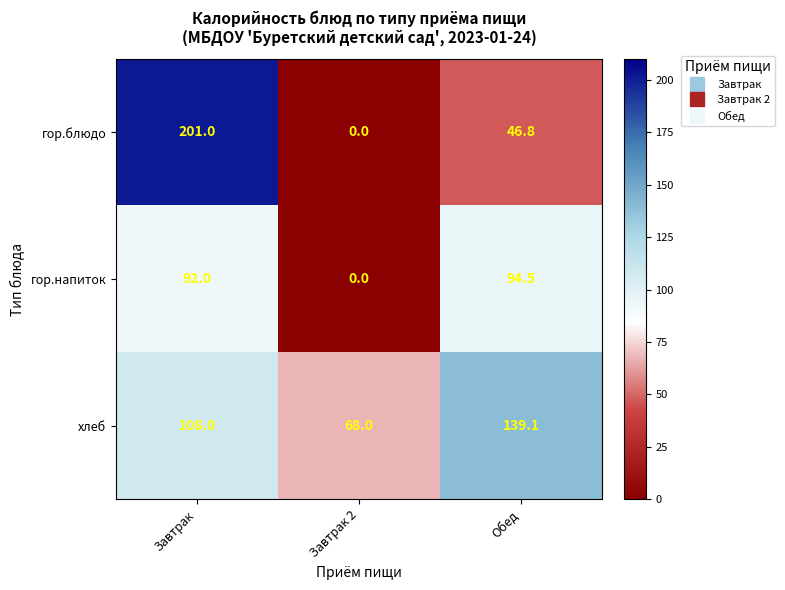

Reading right to left, extract all data points from this chart.

гор.блюдо: 46.8	0.0	201.0
гор.напиток: 94.5	0.0	92.0
хлеб: 139.1	68.0	108.0